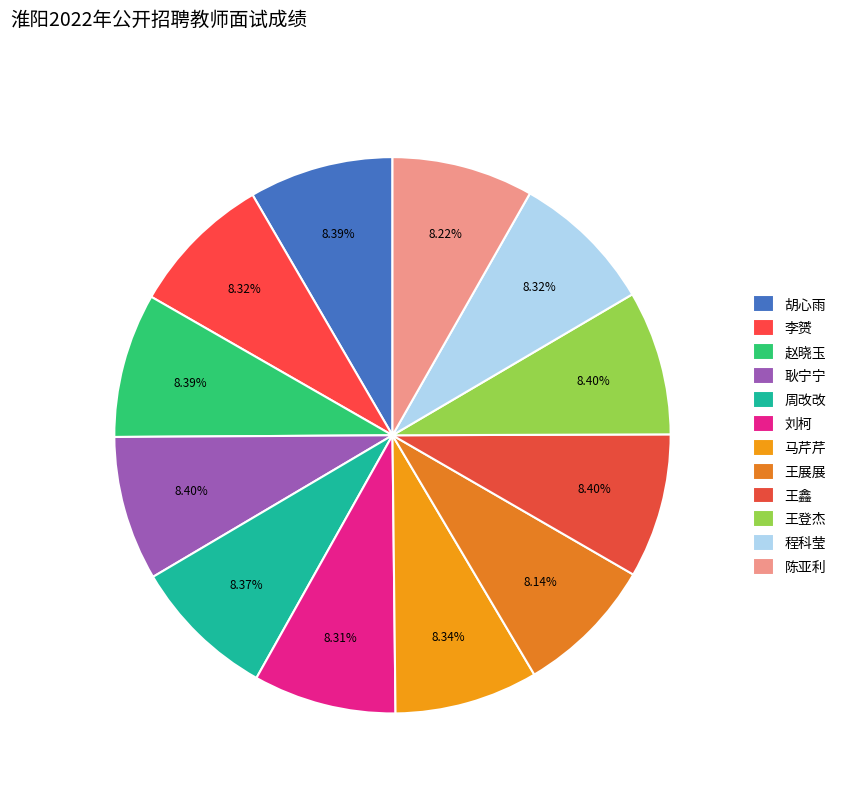

What is the change in value from 李赟 to 王鑫?

+0.9